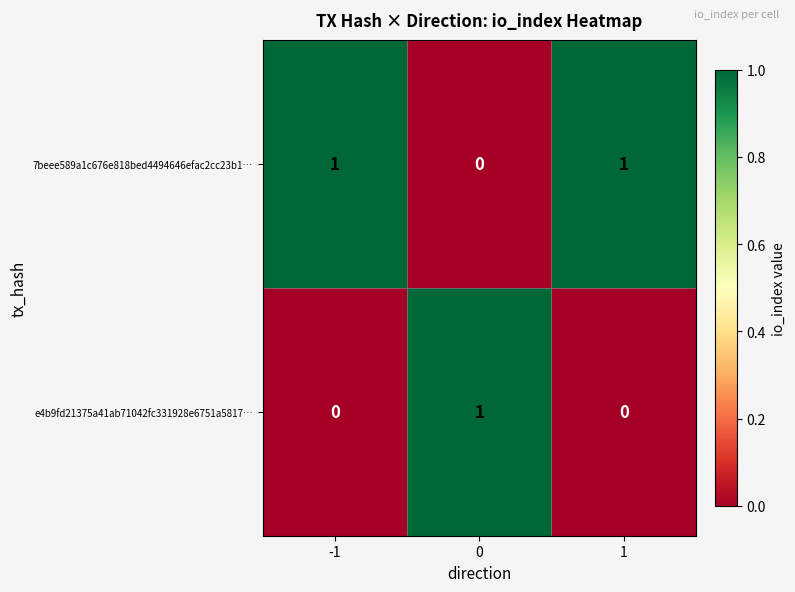

Reading right to left, transcribe all the data shown in this chart.

7beee589a1c676e818bed4494646efac2cc23b1…: 1=1	0=0	-1=1
e4b9fd21375a41ab71042fc331928e6751a5817…: 1=0	0=1	-1=0